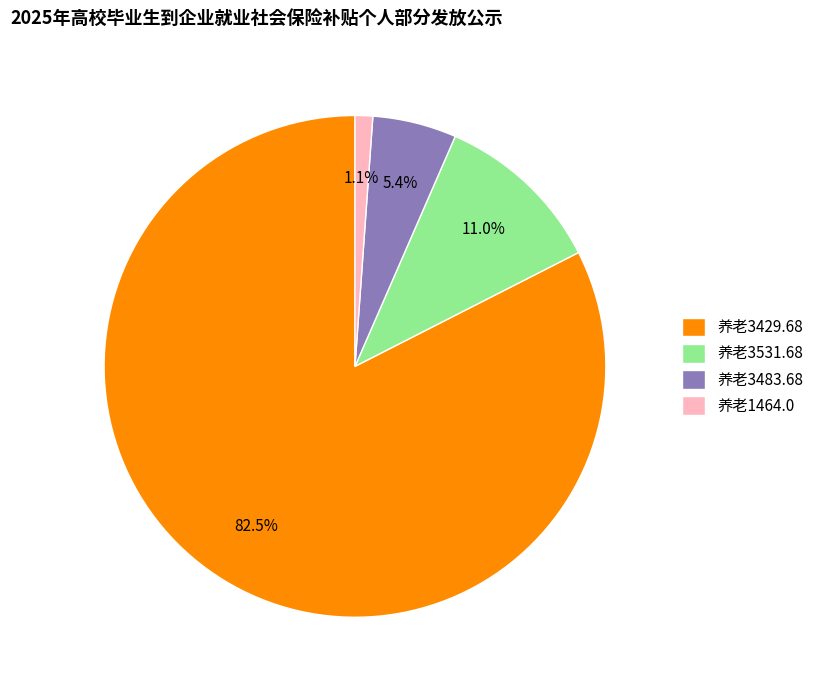

Which has a higher value, 养老3483.68 or 养老1464.0?

养老3483.68